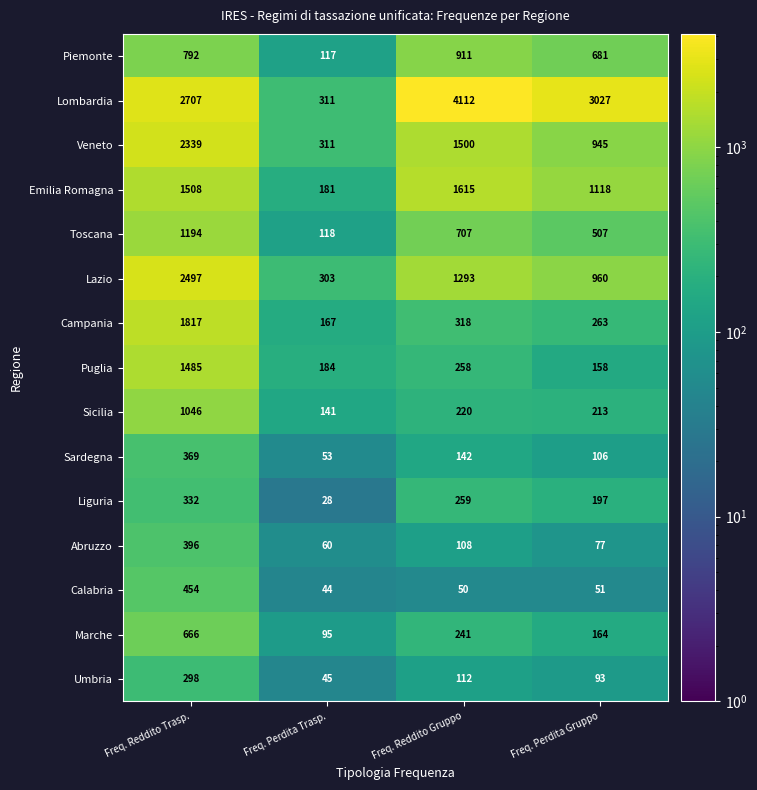

How many series are shown in this chart?

15